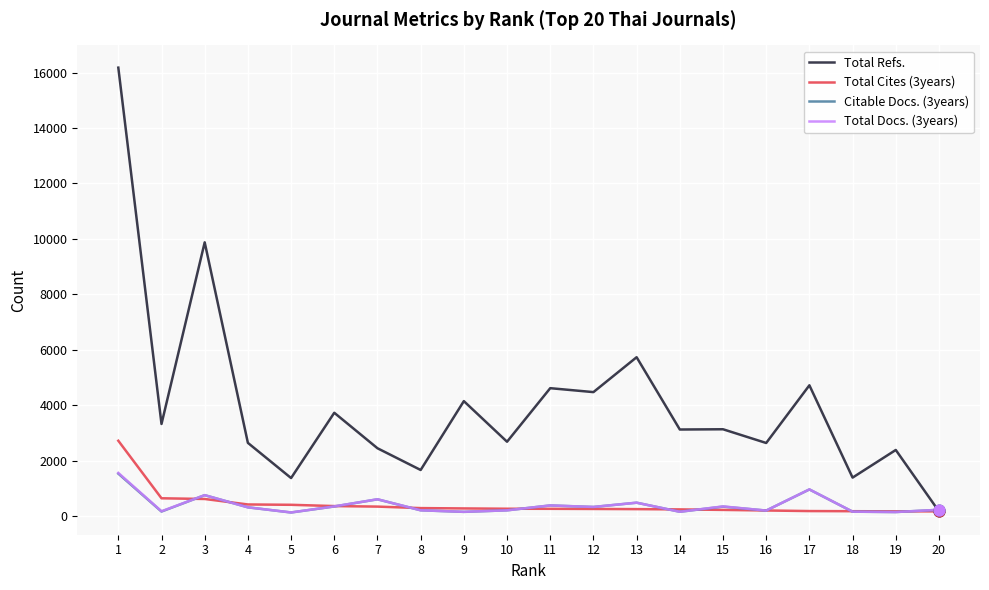

Which series has the largest range (max minus min)?

Total Refs.